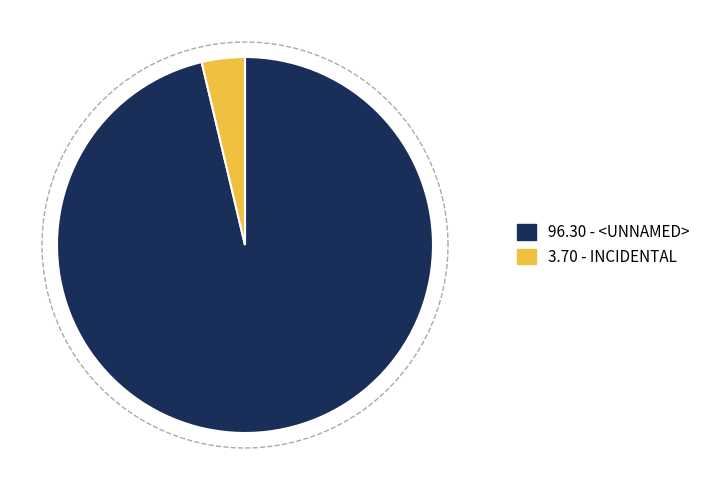

To the nearest percent, what is the difference between the <UNNAMED> and INCIDENTAL slice percentages?

93%